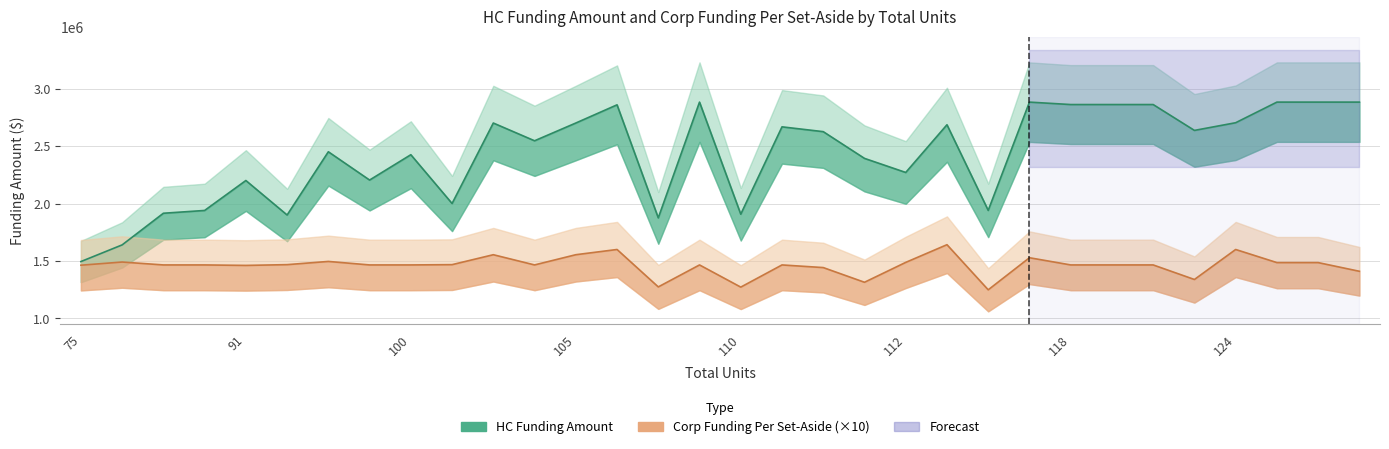

How many values in the HC Funding Amount series are below 2625000?

16